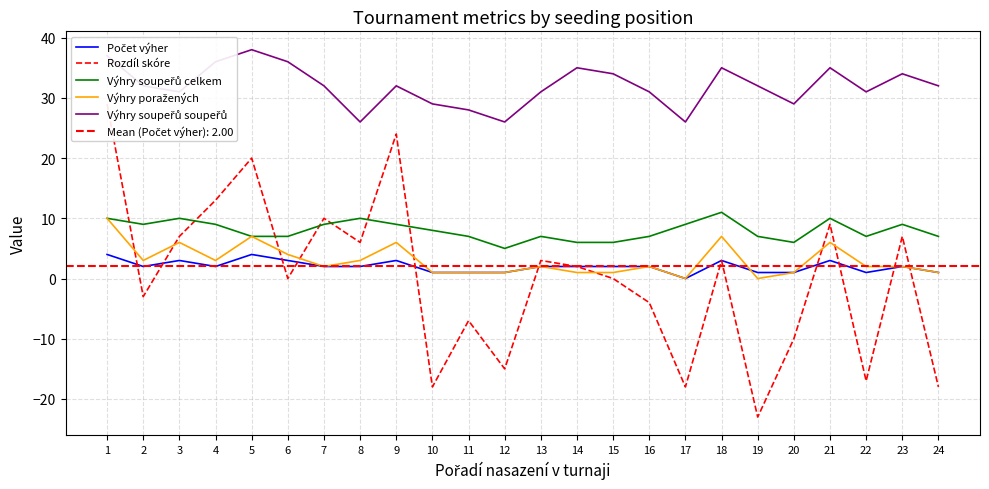

List the labels in order of Výhry poražených value, smallest first.

17, 19, 10, 11, 12, 14, 15, 20, 24, 7, 13, 16, 22, 23, 2, 4, 8, 6, 3, 9, 21, 5, 18, 1